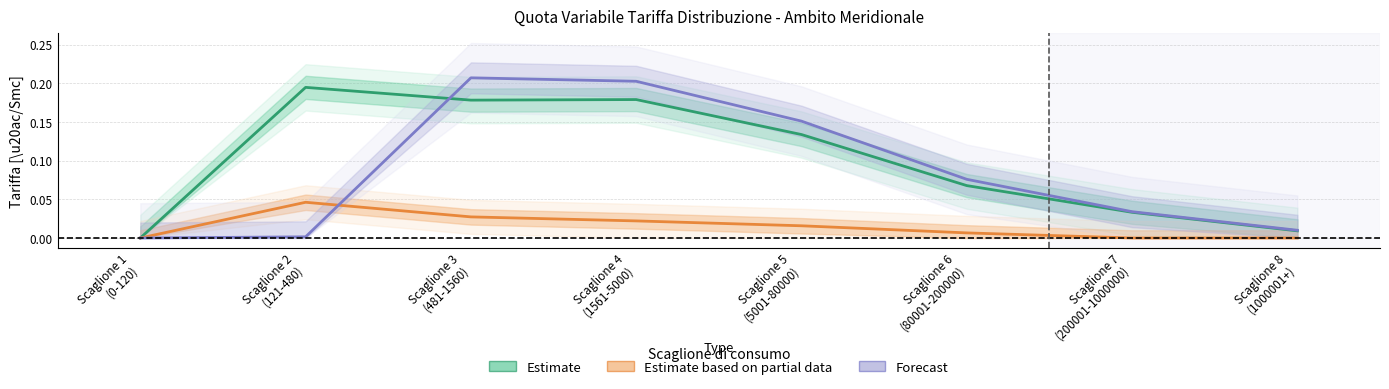

Count the Estimate based on partial data values in the range 0 to 1.

8